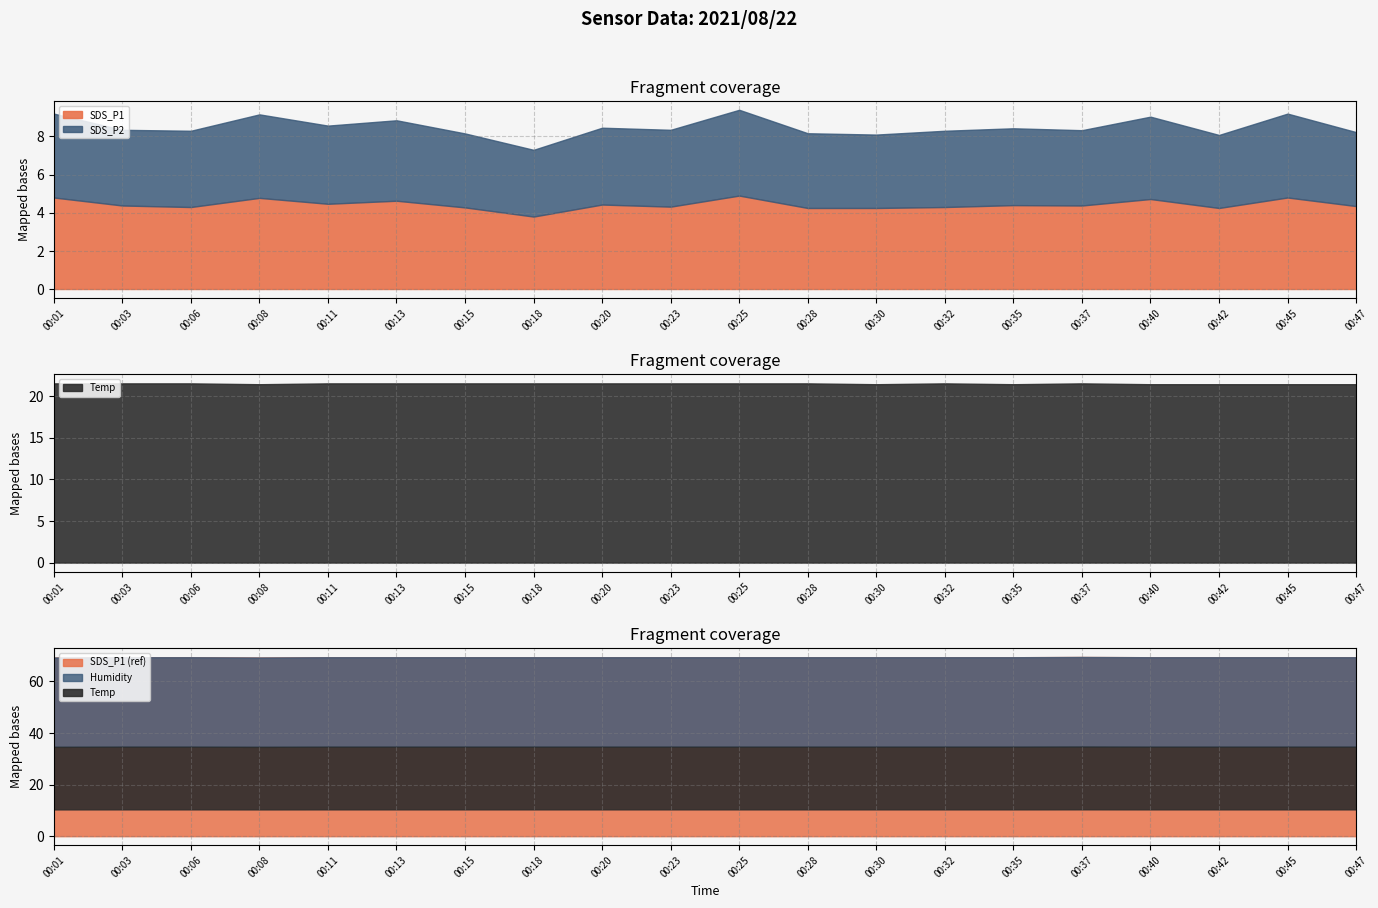

What is the value of the Temp point at the 12th from the left?

21.5